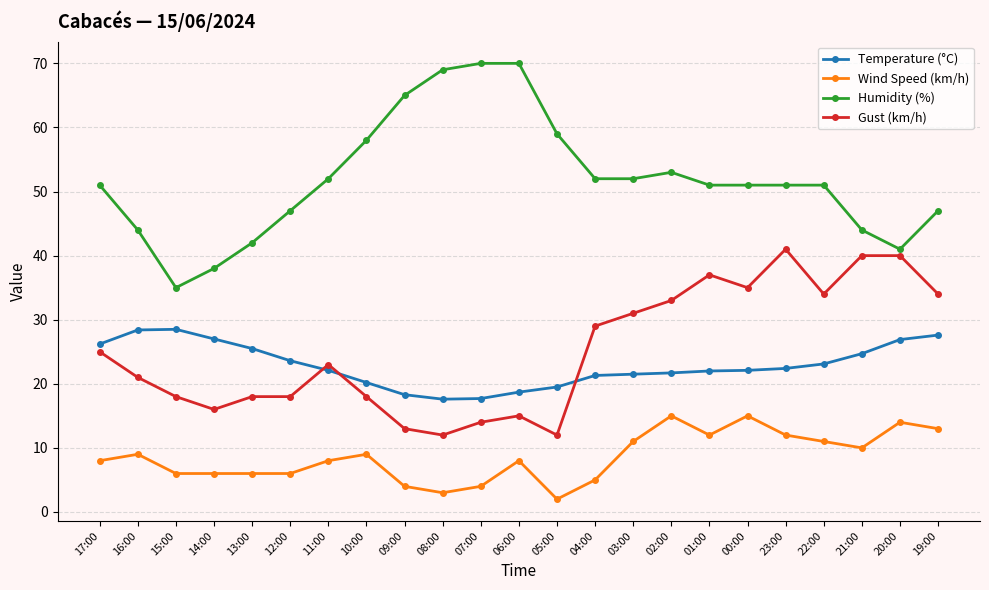

What is the total value across all series at 04:00?

107.3